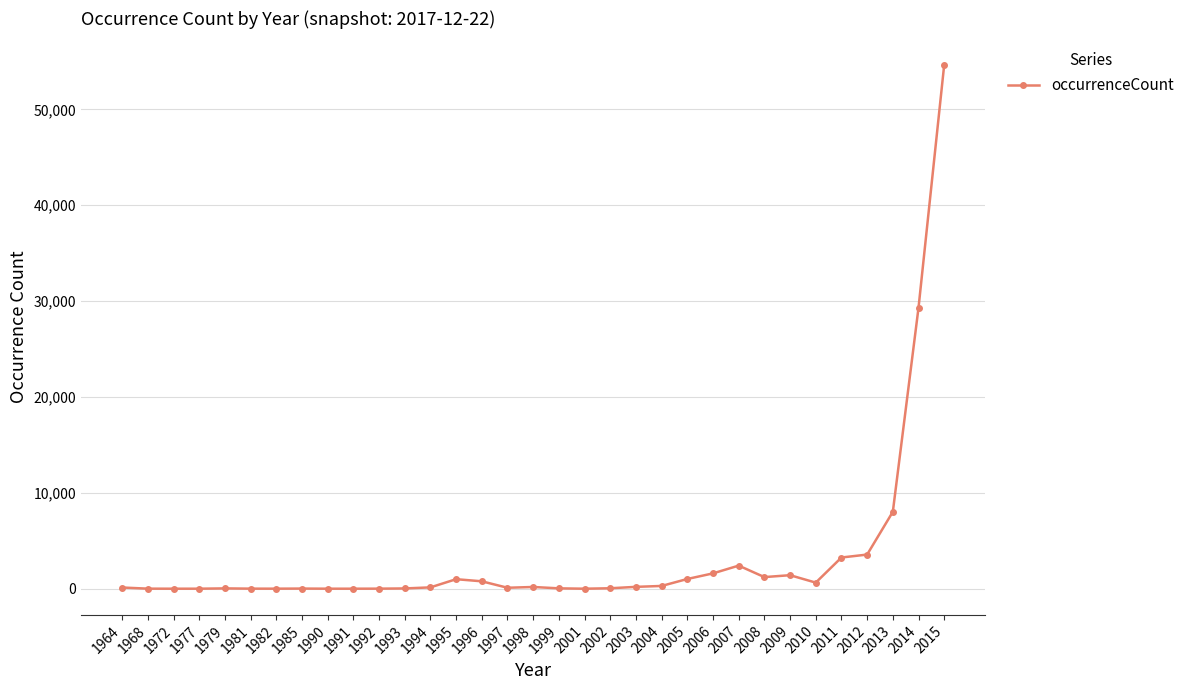

True or false: the data shows 12806 at 2014.

False